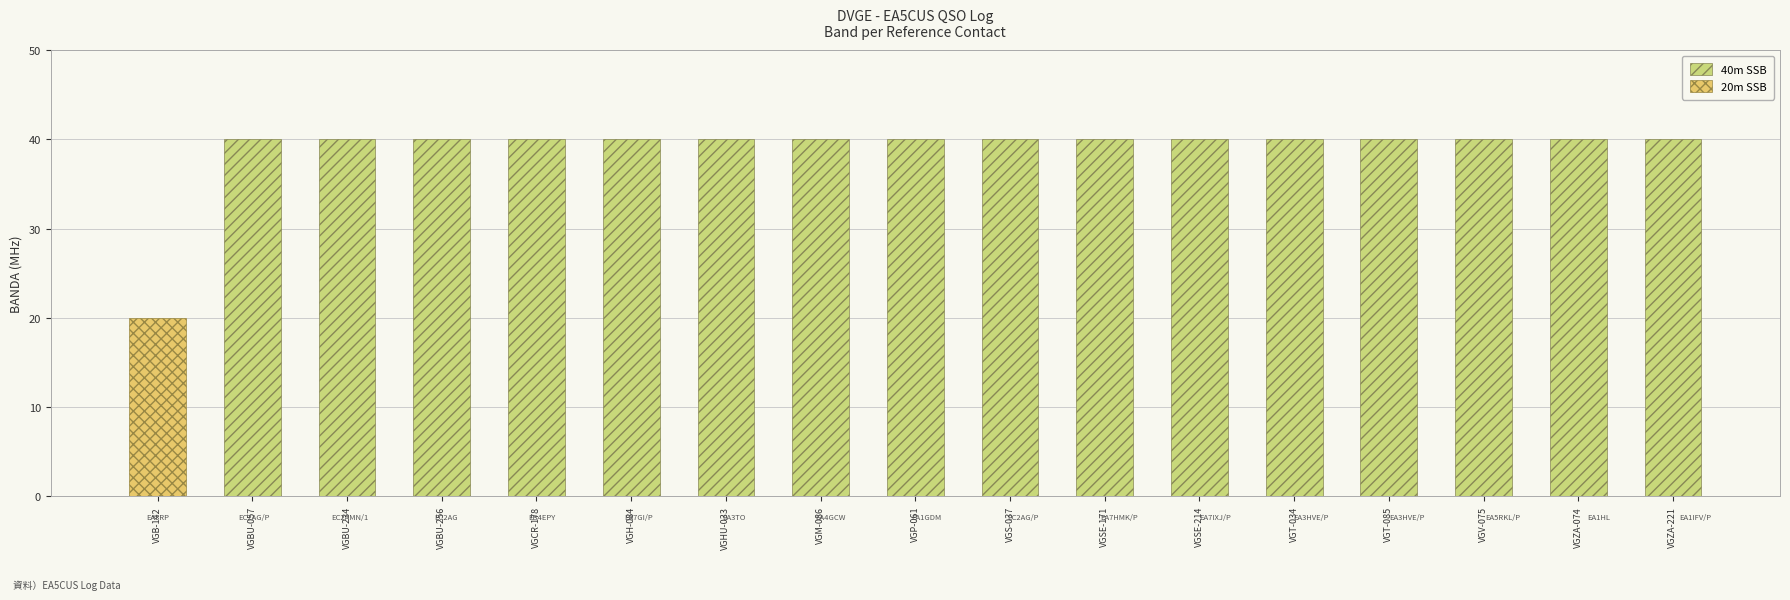

What is the label of the 17th bar from the left?

VGZA-221